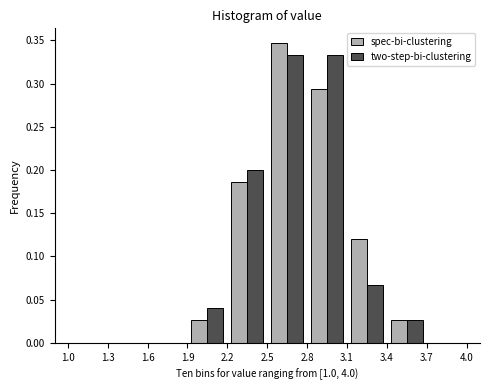

Reading left to right, transcribe this chart: for each range on the x-axis, give the height of each series' bar. The values are not printed on the chart, so give them approximately, as read against the axis.

1.0 to 1.3: spec-bi-clustering=0	two-step-bi-clustering=0
1.3 to 1.6: spec-bi-clustering=0	two-step-bi-clustering=0
1.6 to 1.9: spec-bi-clustering=0	two-step-bi-clustering=0
1.9 to 2.2: spec-bi-clustering=0.025	two-step-bi-clustering=0.040
2.2 to 2.5: spec-bi-clustering=0.185	two-step-bi-clustering=0.200
2.5 to 2.8: spec-bi-clustering=0.345	two-step-bi-clustering=0.335
2.8 to 3.1: spec-bi-clustering=0.295	two-step-bi-clustering=0.335
3.1 to 3.4: spec-bi-clustering=0.120	two-step-bi-clustering=0.065
3.4 to 3.7: spec-bi-clustering=0.025	two-step-bi-clustering=0.025
3.7 to 4.0: spec-bi-clustering=0	two-step-bi-clustering=0